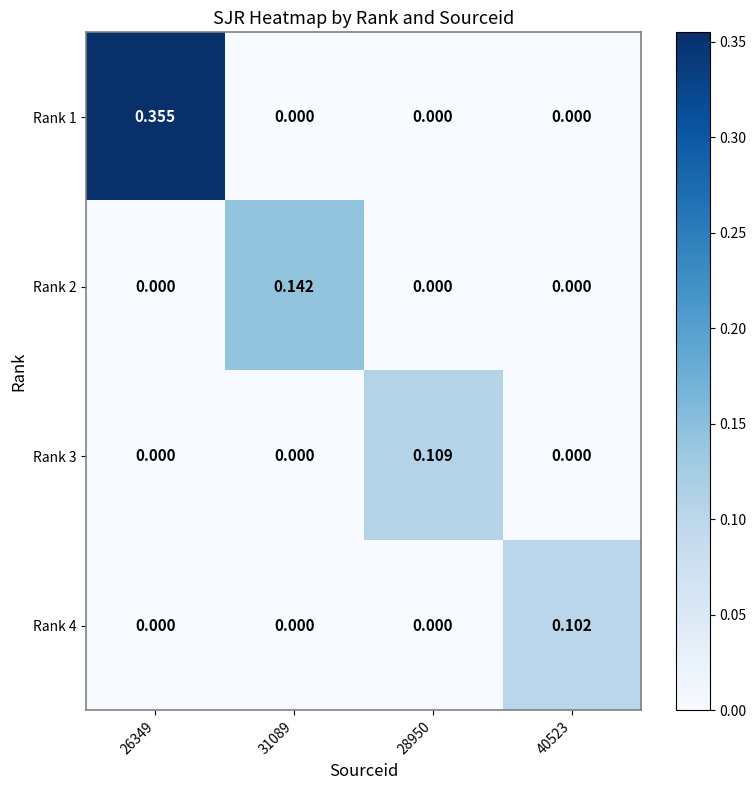

How many values in Rank 4 are above zero?

1